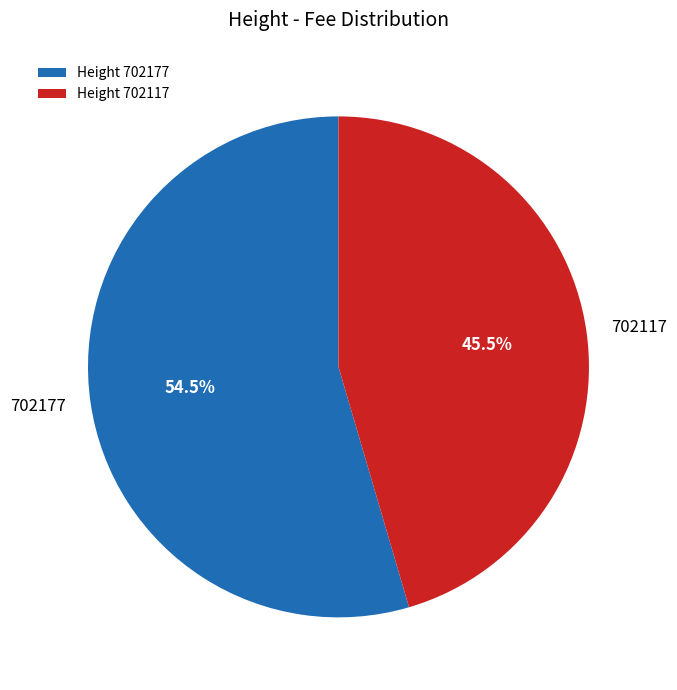

Which category accounts for the majority?

702177